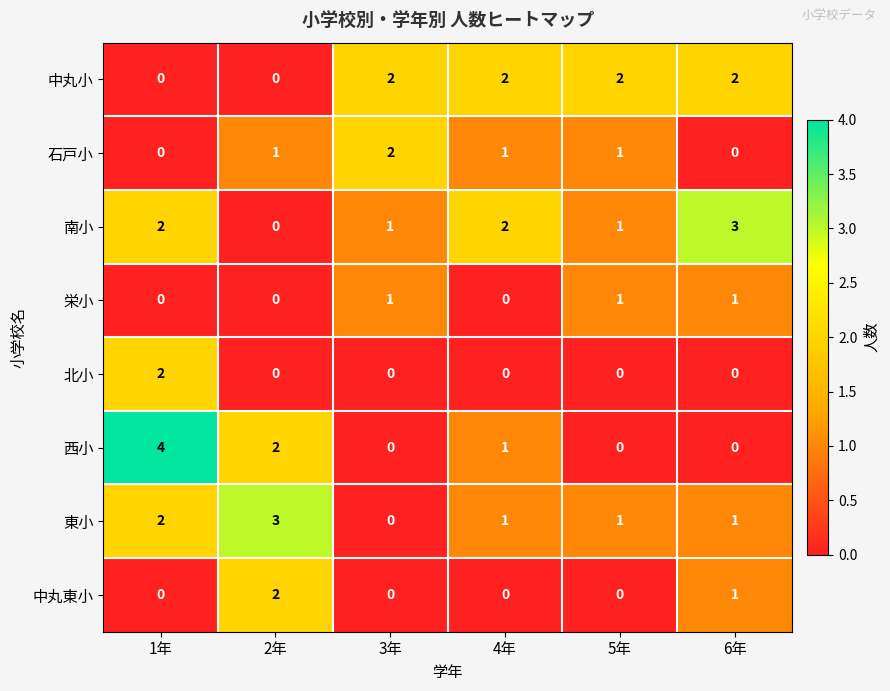

Count the number of categories in the chart.

6